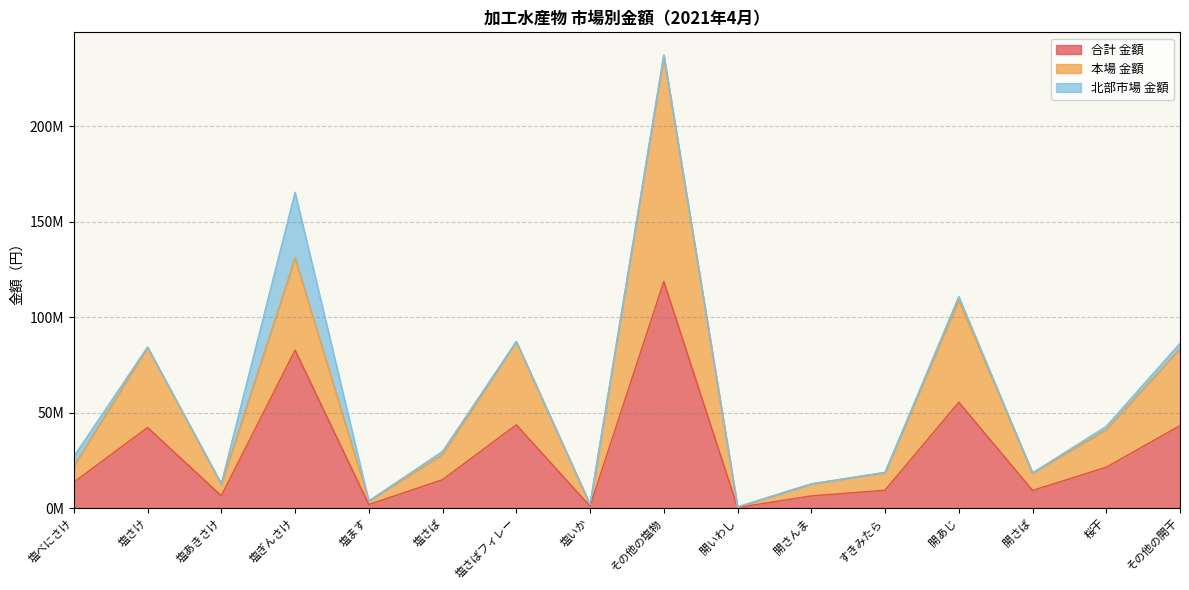

The 本場 金額 series shows 3705696 at 塩ます. True or false?

True